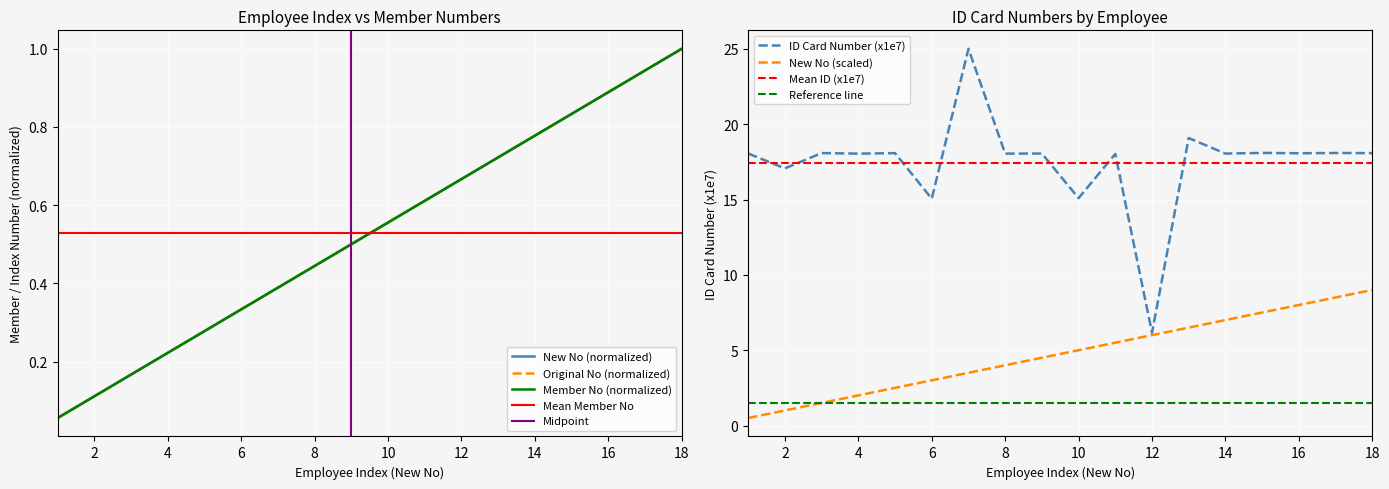

Reading left to right, extract all data points from this chart.

Member No (NSSF): 1=0.5	2=1.0	3=1.5	4=2.0	5=2.5	6=3.0	7=3.5	8=4.0	9=4.5	10=5.0	11=5.5	12=6.0	13=6.5	14=7.0	15=7.5	16=8.0	17=8.5	18=9.0
ID Card Number: 1=18.1	2=17.1	3=18.1	4=18.0	5=18.1	6=15.1	7=25.0	8=18.1	9=18.1	10=15.1	11=18.0	12=6.2	13=19.1	14=18.1	15=18.1	16=18.1	17=18.1	18=18.1
New No: 1=0.1	2=0.1	3=0.2	4=0.2	5=0.3	6=0.3	7=0.4	8=0.4	9=0.5	10=0.6	11=0.6	12=0.7	13=0.7	14=0.8	15=0.8	16=0.9	17=0.9	18=1.0
Original No: 1=0.1	2=0.1	3=0.2	4=0.2	5=0.3	6=0.3	7=0.4	8=0.4	9=0.5	10=0.6	11=0.6	12=0.7	13=0.7	14=0.8	15=0.8	16=0.9	17=0.9	18=1.0